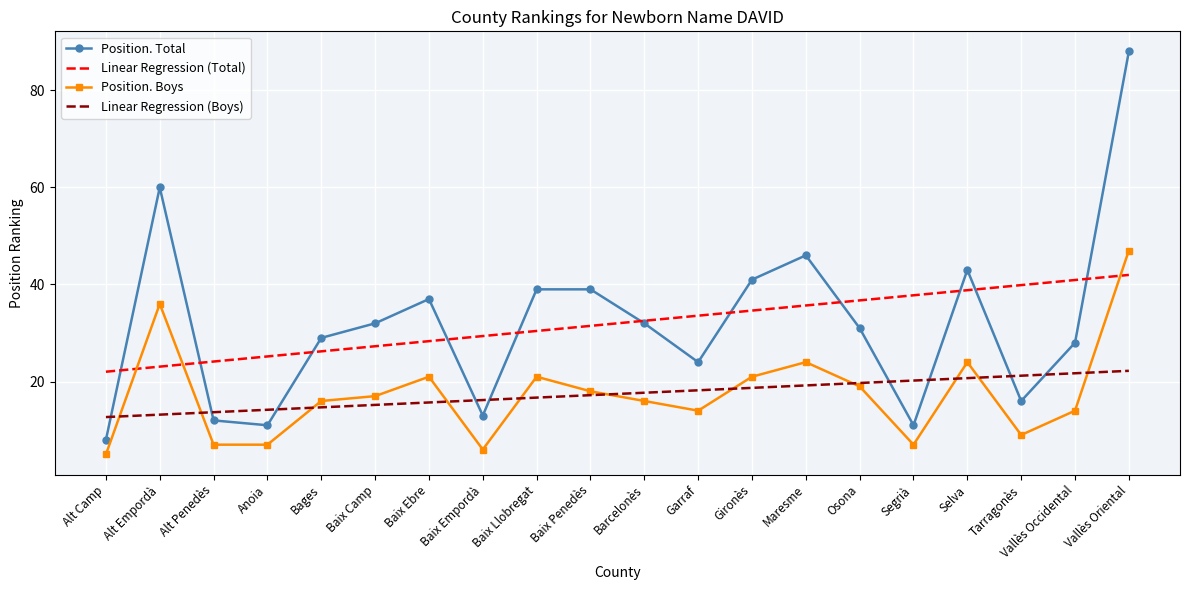

At which category does the chart reach its minimum across all series?

Alt Camp